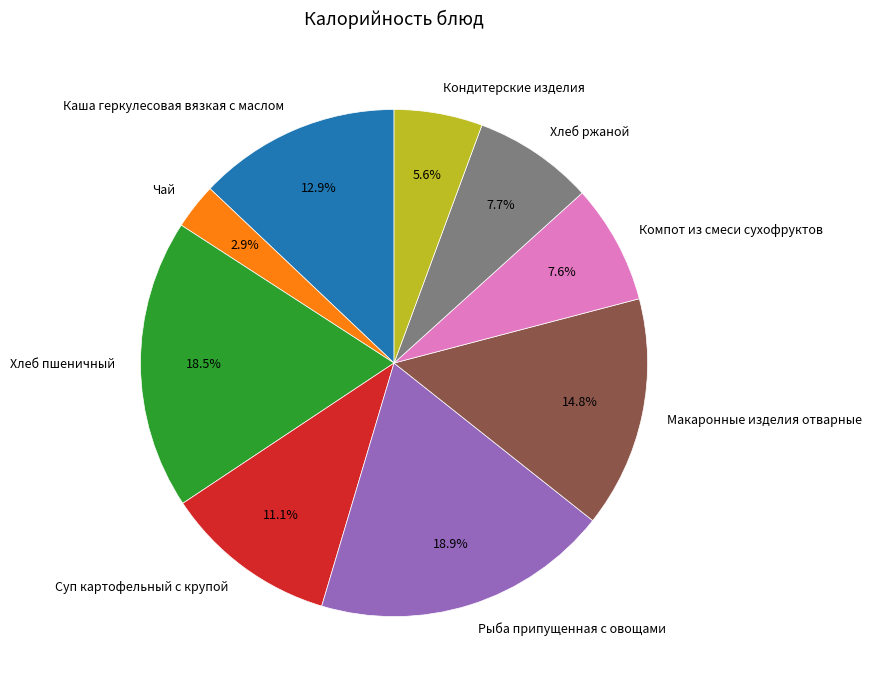

Which slice is the smallest?

Чай